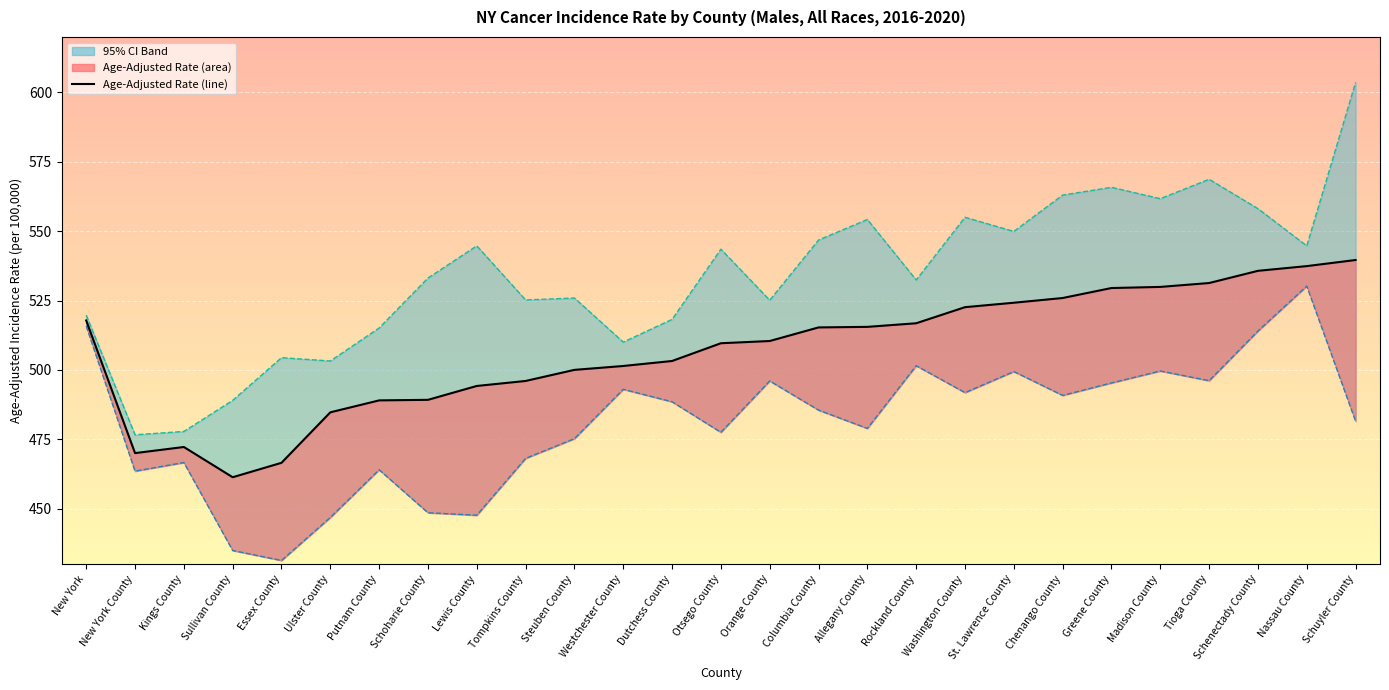

Which series has the widest spread of values?

Upper 95% CI